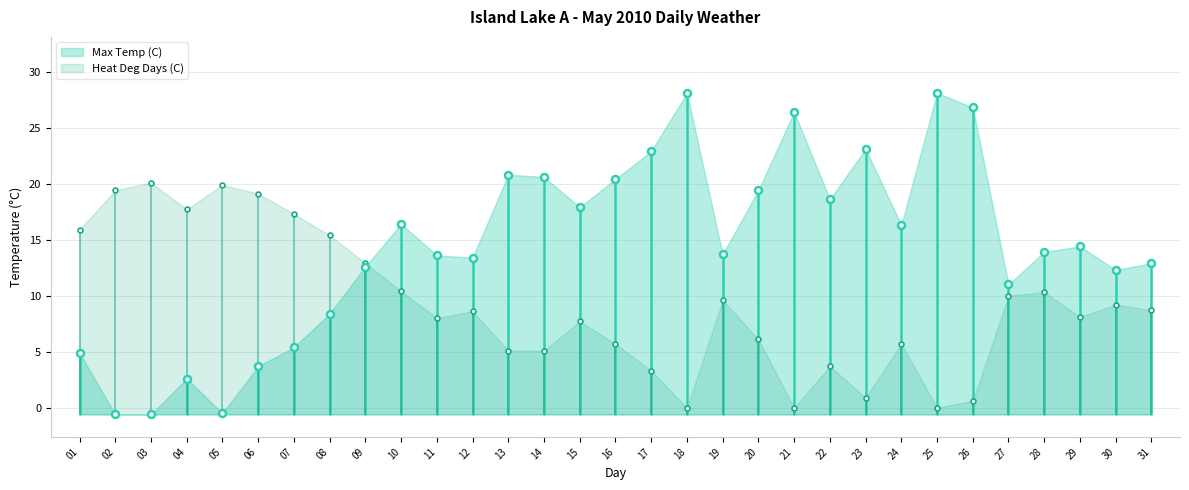

Rank the series at 24 from highest to lowest value.

Max Temp (C), Heat Deg Days (C)